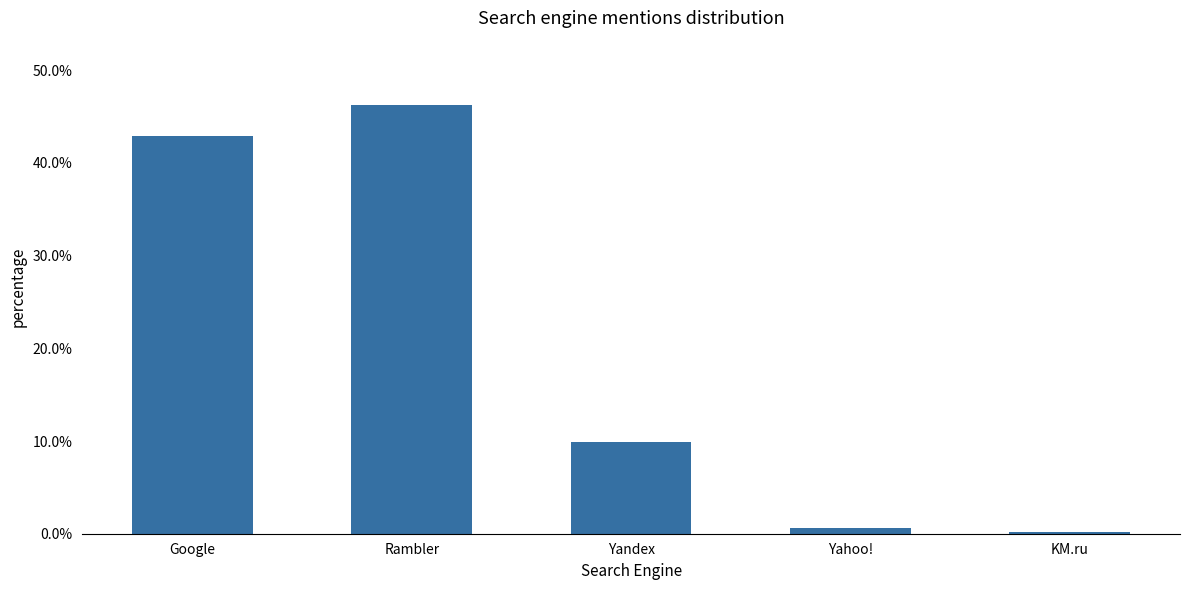

What position from the left is Rambler?

2